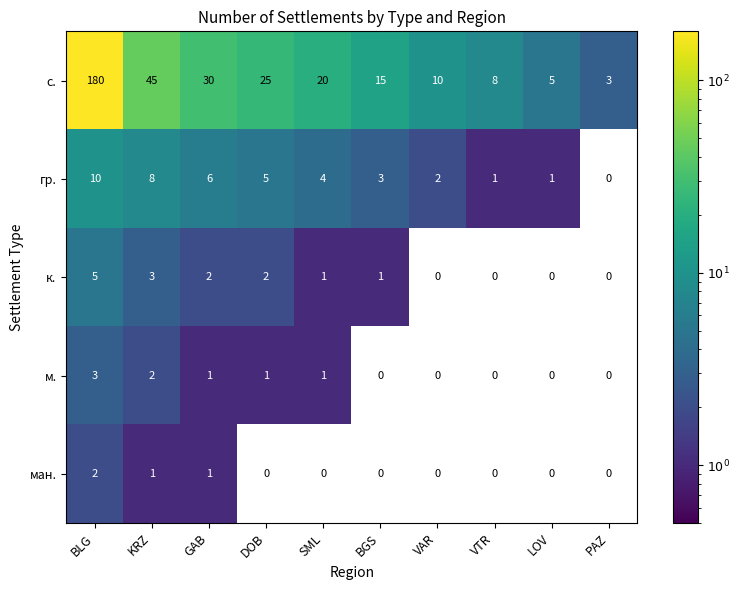

At KRZ, list the series in order from largest to smallest.

с., гр., к., м., ман.